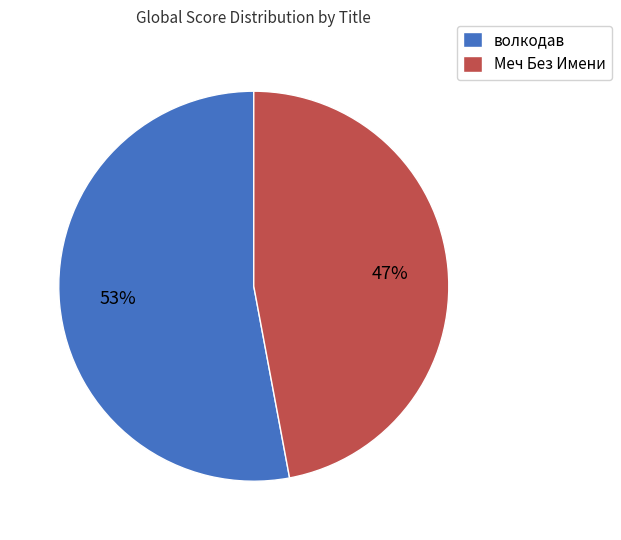

Rank the categories by value from lowest to highest.

Меч Без Имени, волкодав